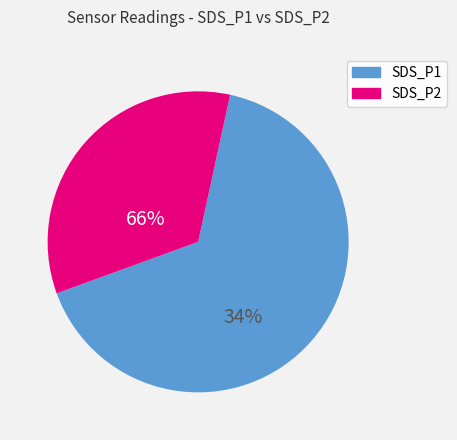

What is the smallest slice in the pie chart?

SDS_P2